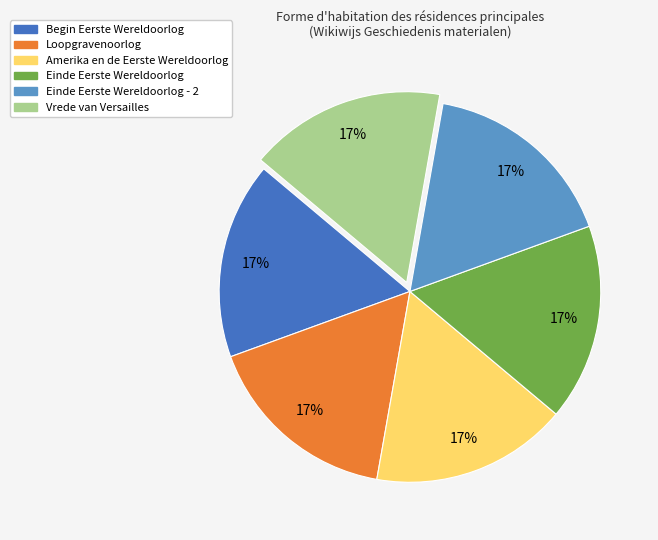

Does any single category account for the majority?

No